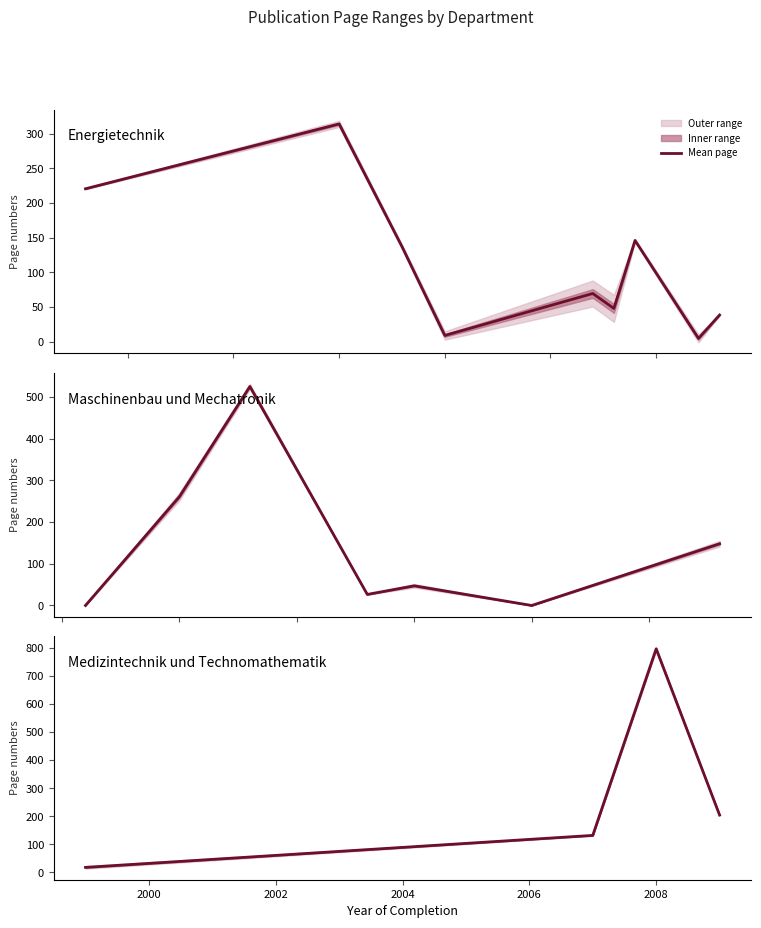

Is this an area chart (filled region under the line)?

No